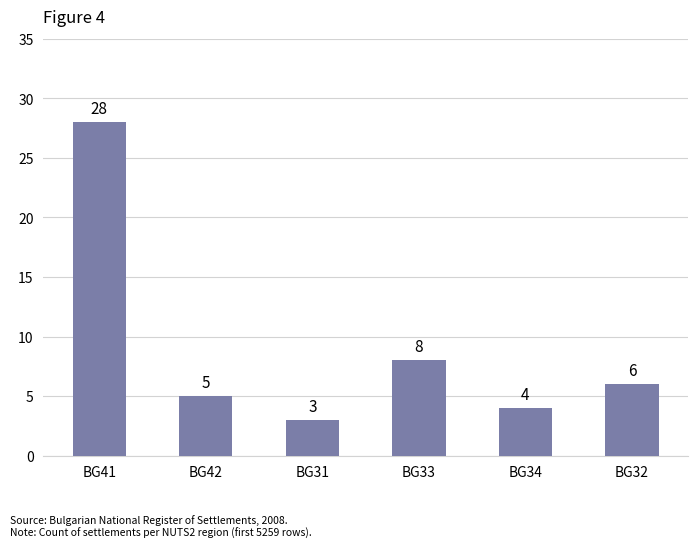

Reading right to left, what are all the values shown in this chart?

6	4	8	3	5	28